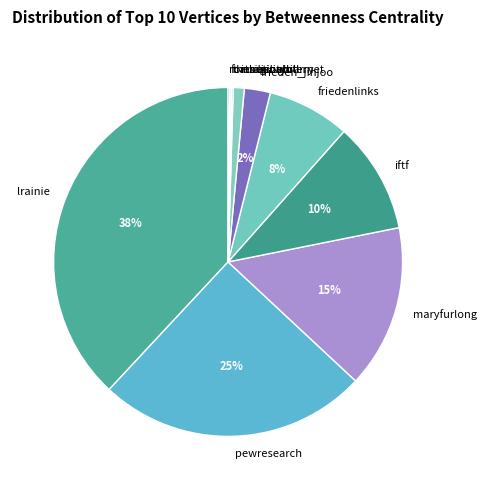

Which slice is the largest?

lrainie